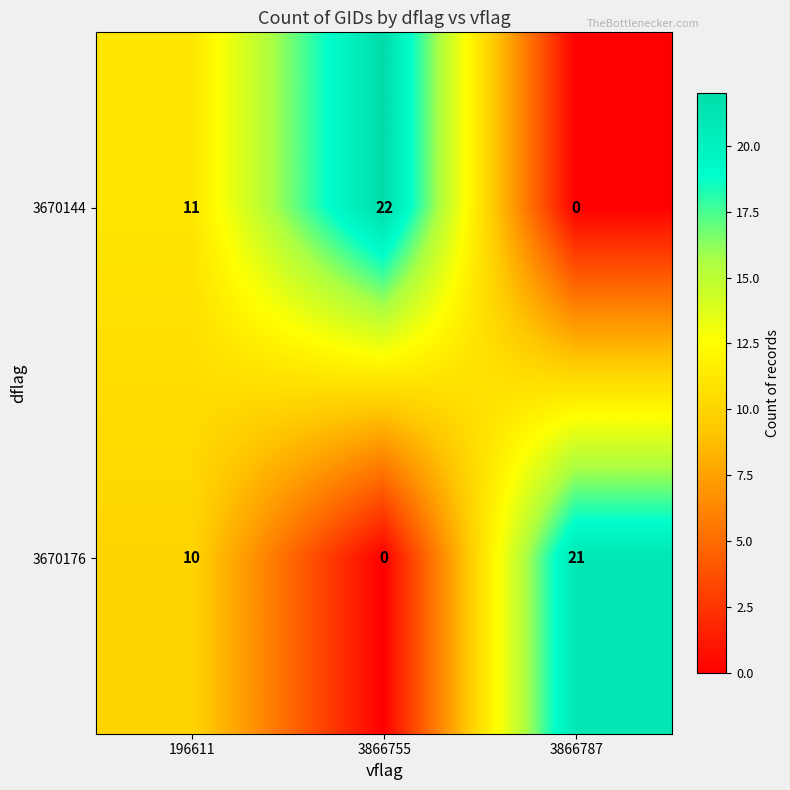

At which category is the sum across all series the highest?

3866755